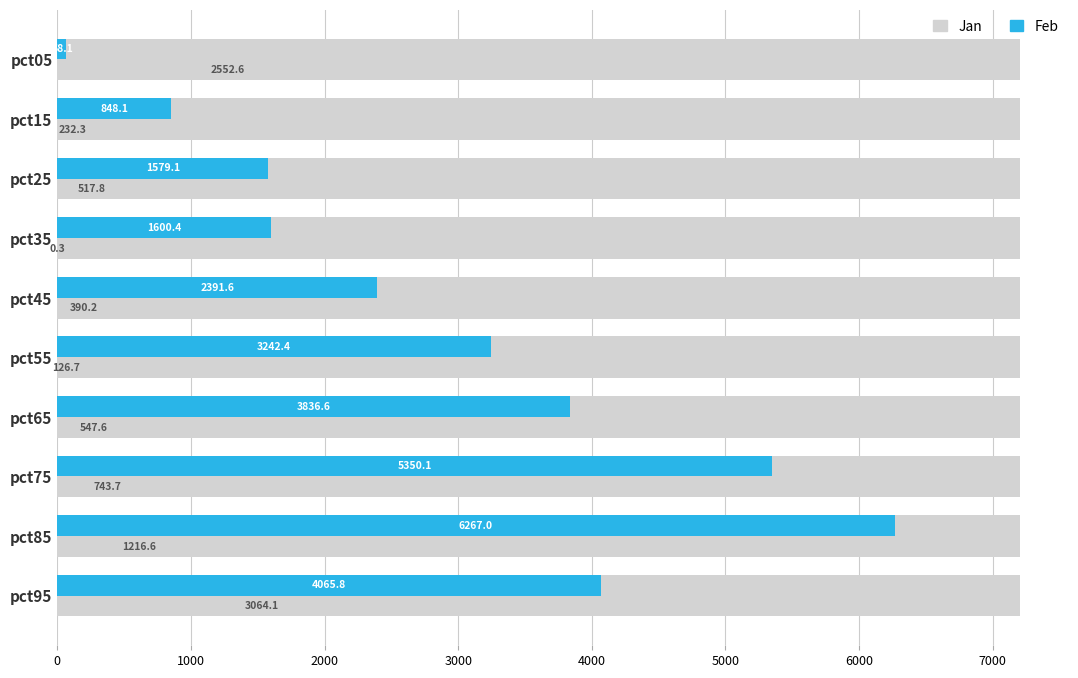

How many bars are there in total?

20